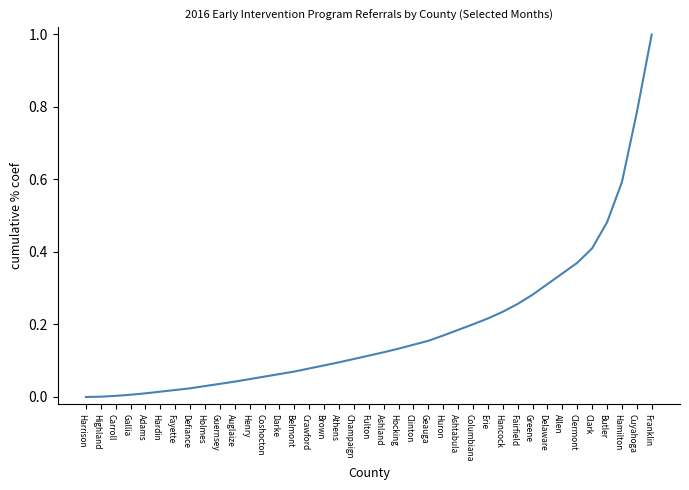

The value at Athens is 0.2. True or false?

False